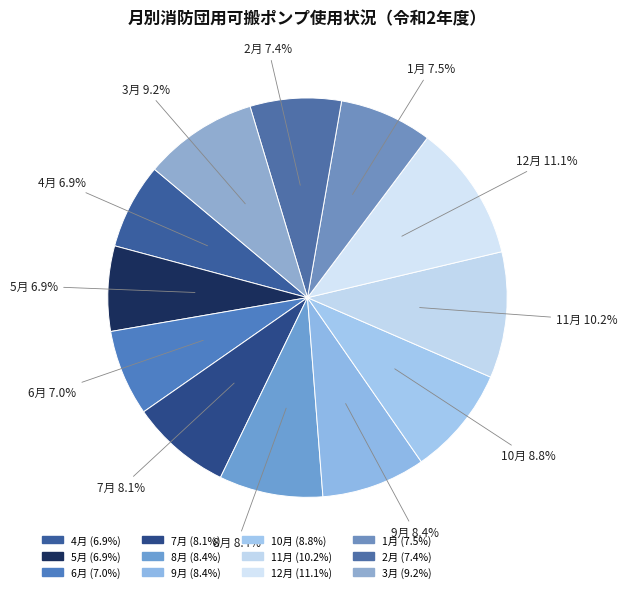

How many segments does this pie chart have?

12